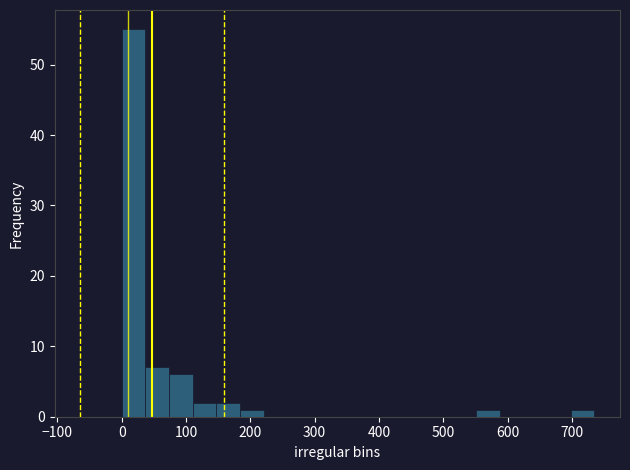

Around what value on the x-axis is the tallest bar? Give the approximate position of its centre, as read against the axis.

20